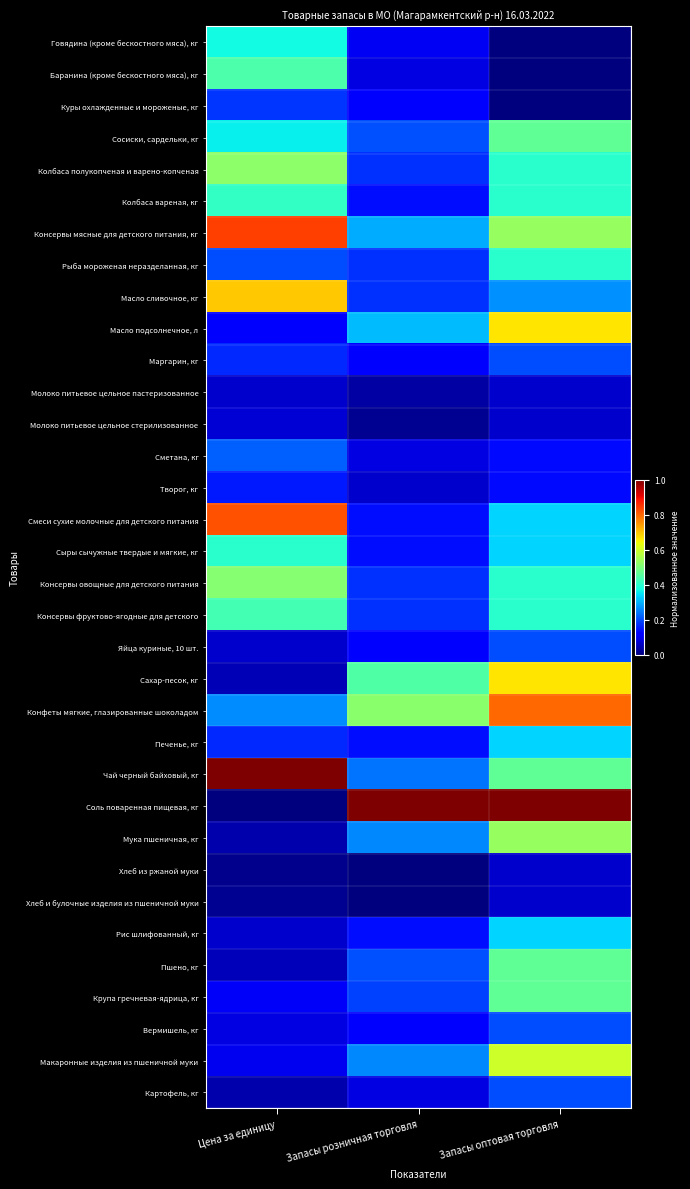

At how many categories does at least one series exceed 0?

3